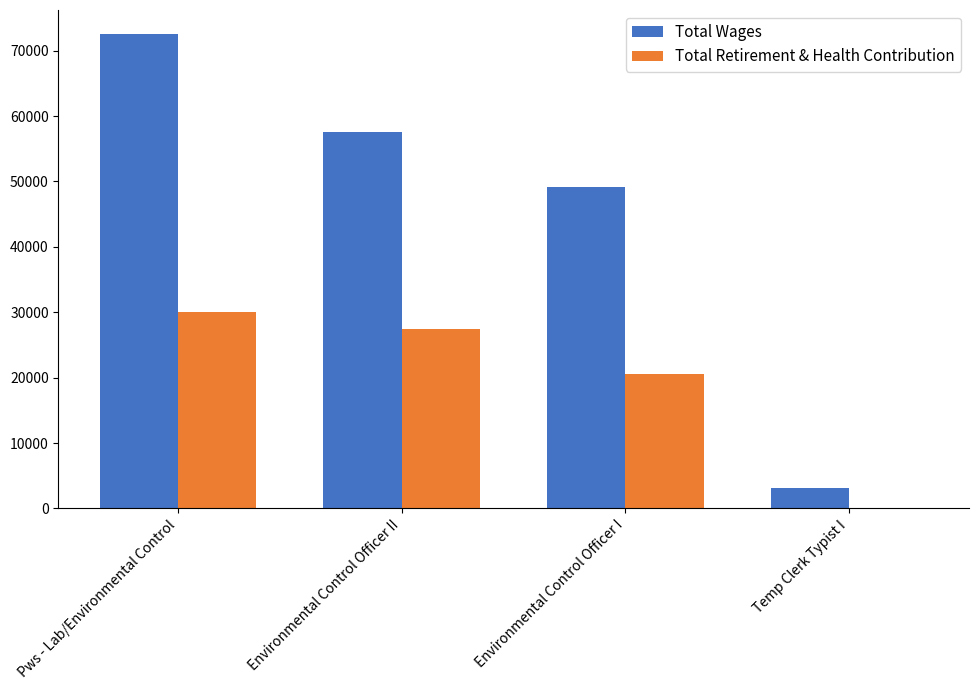

True or false: Total Wages has a value of 80565 at Environmental Control Officer I.

False